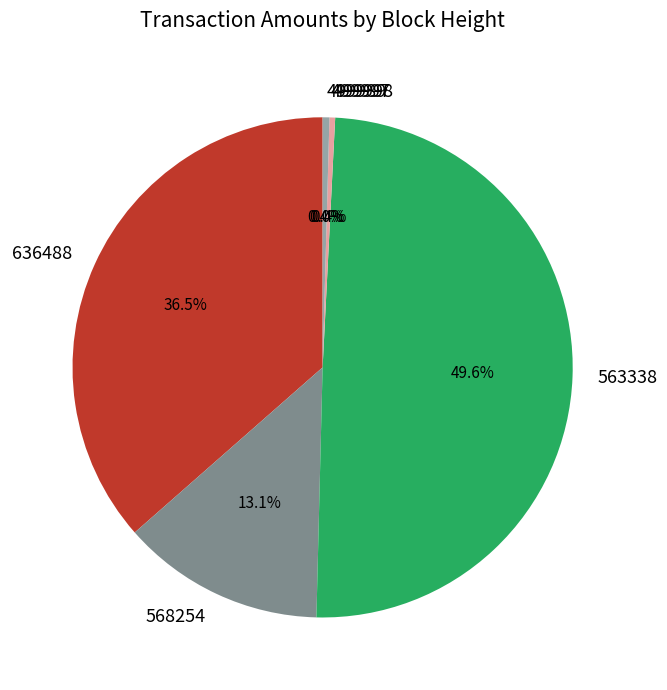

Count the number of slices in the pie.

6